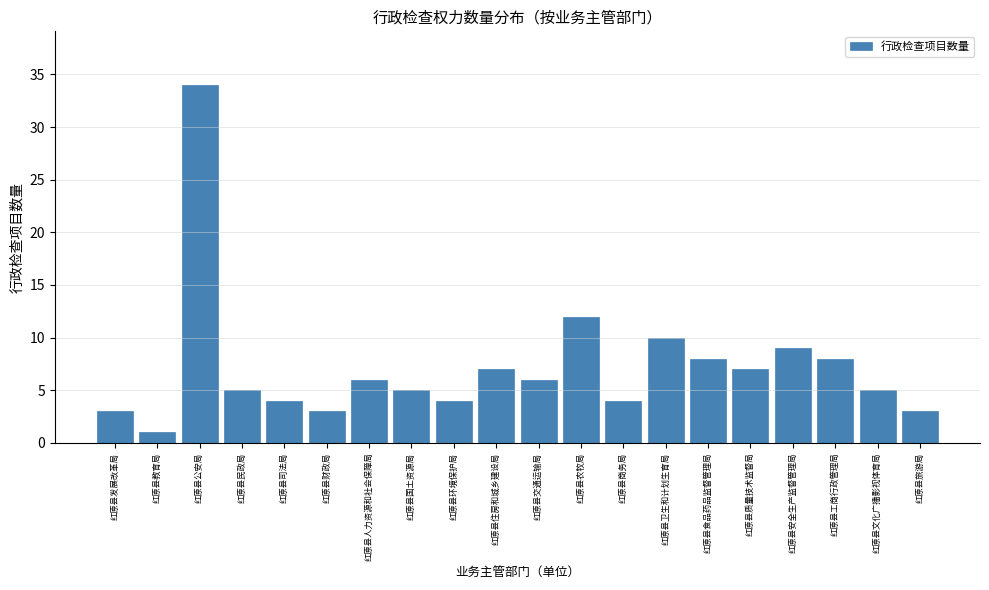

Reading left to right, list all the values displayed in this chart.

3	1	34	5	4	3	6	5	4	7	6	12	4	10	8	7	9	8	5	3